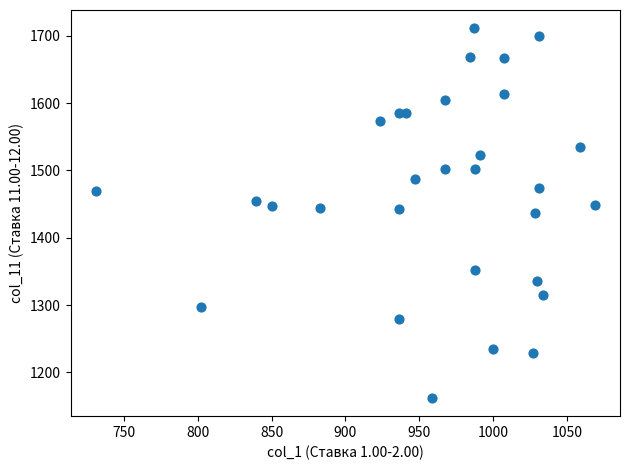

What is the range of X values (max minus min)?

338.1